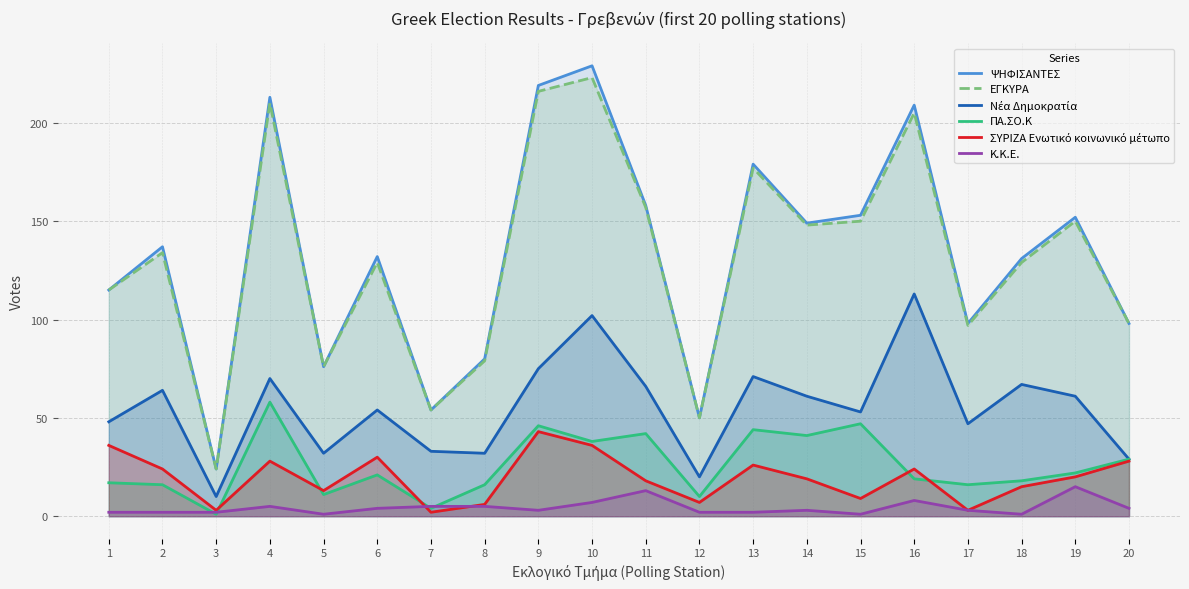

What is the difference between the highest and lowest values at 19?

137